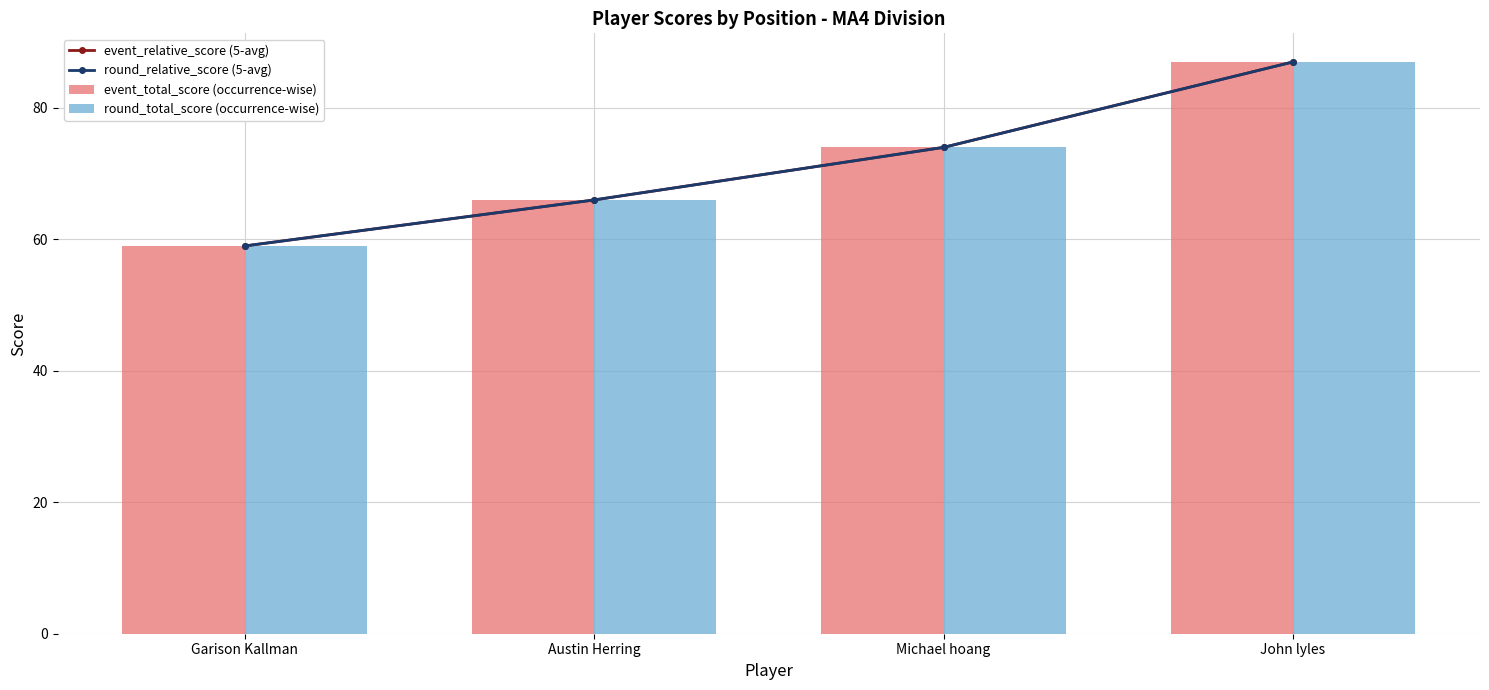

What is the approximate value of event_relative_score (5-avg) at Austin Herring, to the nearest 5?

65